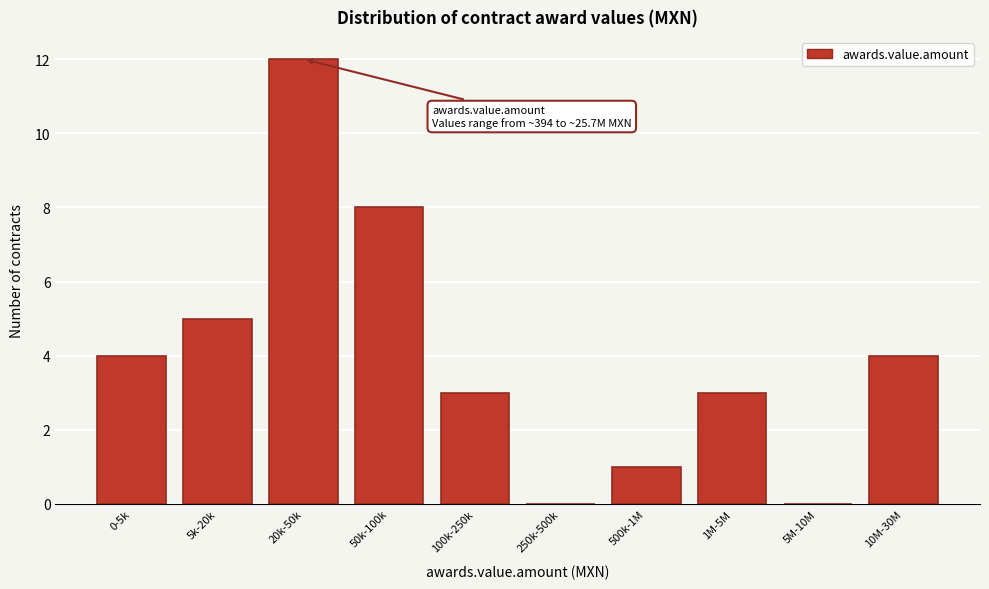

Reading left to right, transcribe all the data shown in this chart.

0-5k=4	5k-20k=5	20k-50k=12	50k-100k=8	100k-250k=3	250k-500k=0	500k-1M=1	1M-5M=3	5M-10M=0	10M-30M=4